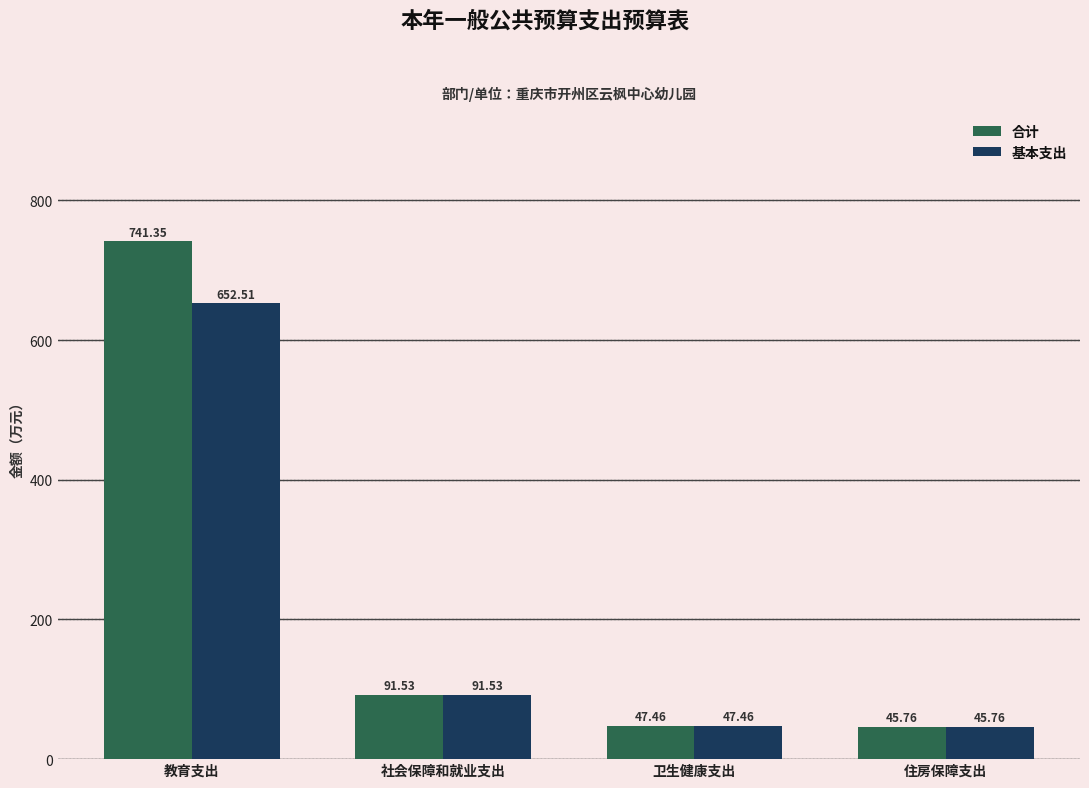

Where does the 合计 series first go above 91?

教育支出